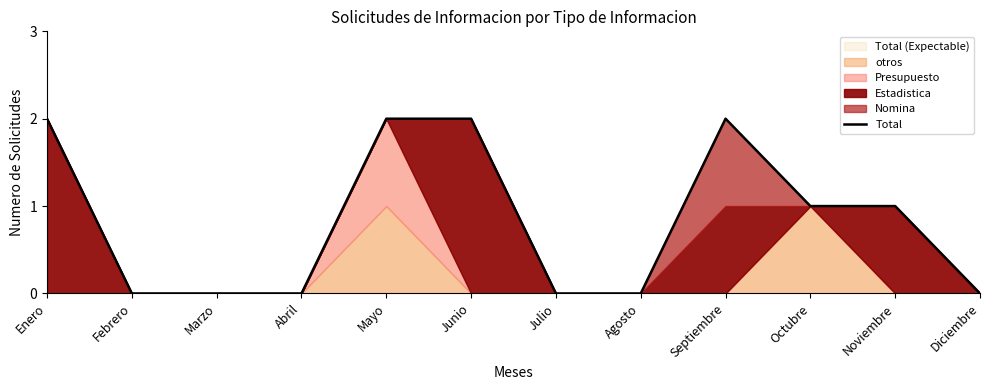

How many lines are shown in the chart?

1